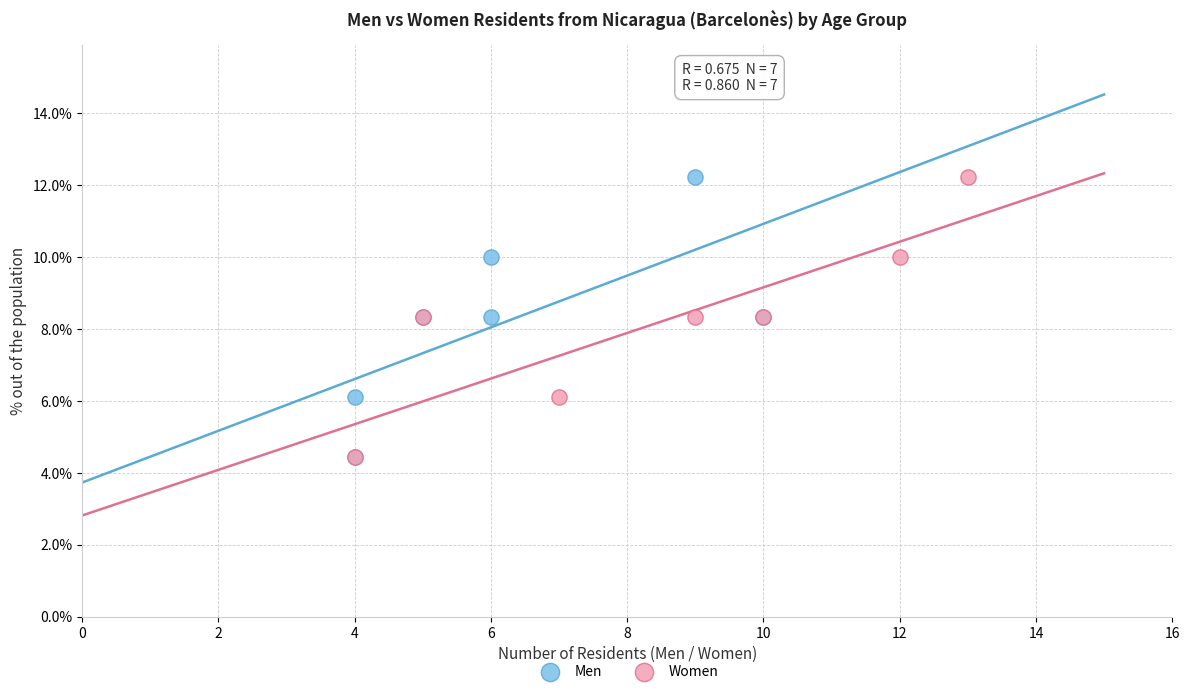

What are all the series names shown in the legend?

Men, Women